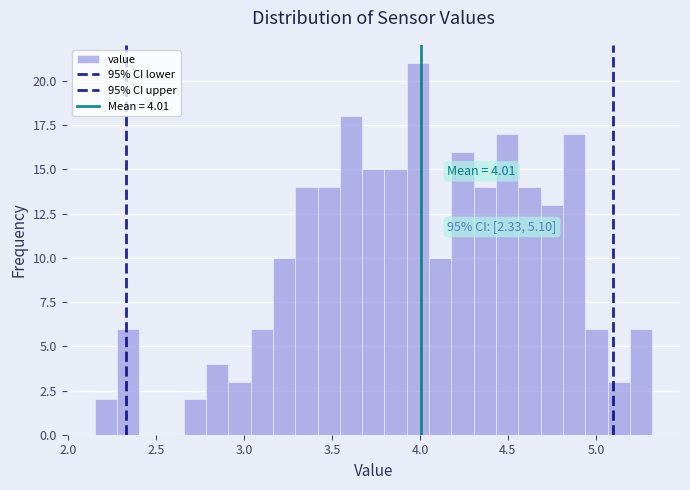

Around what value on the x-axis is the tallest bar? Give the approximate position of its centre, as read against the axis.

4.00